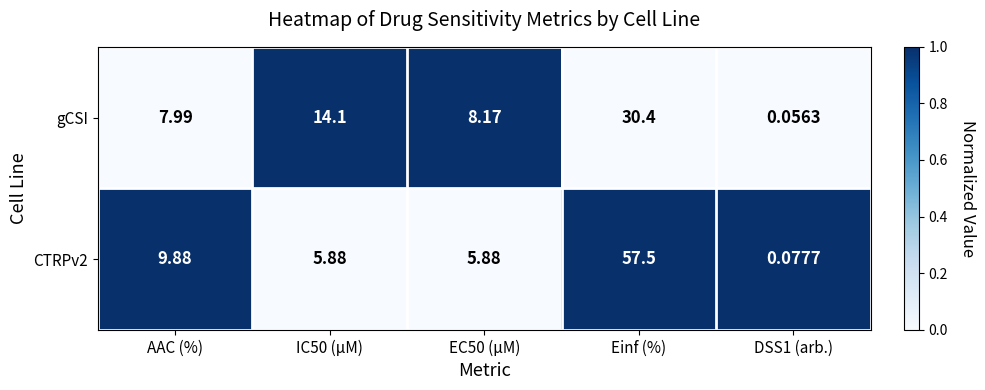

At which label does gCSI reach its peak?

Einf (%)